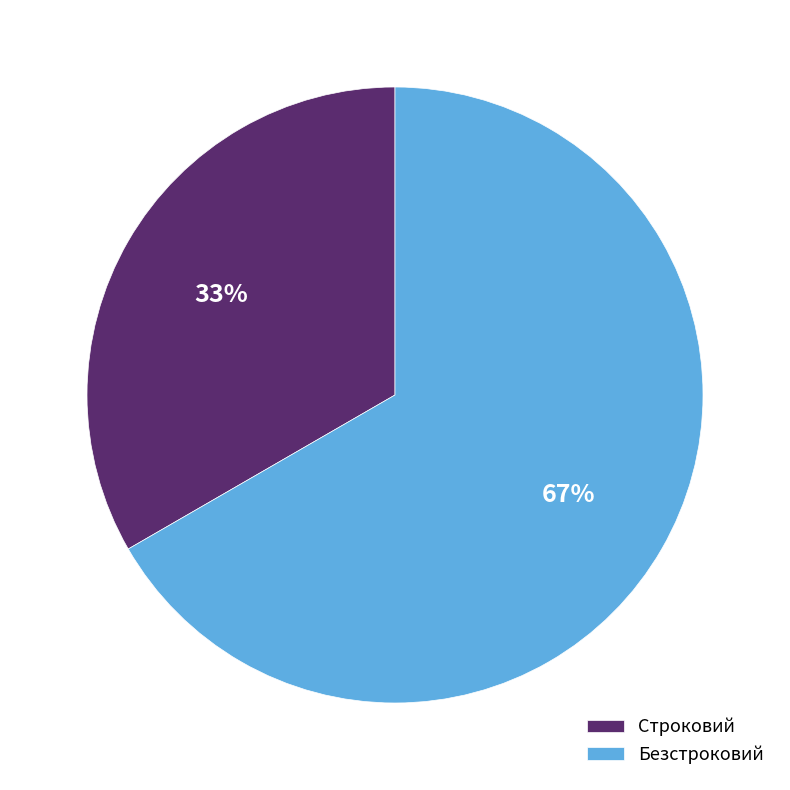

Approximately how many times larger is the value at Строковий compared to Безстроковий?

0.5